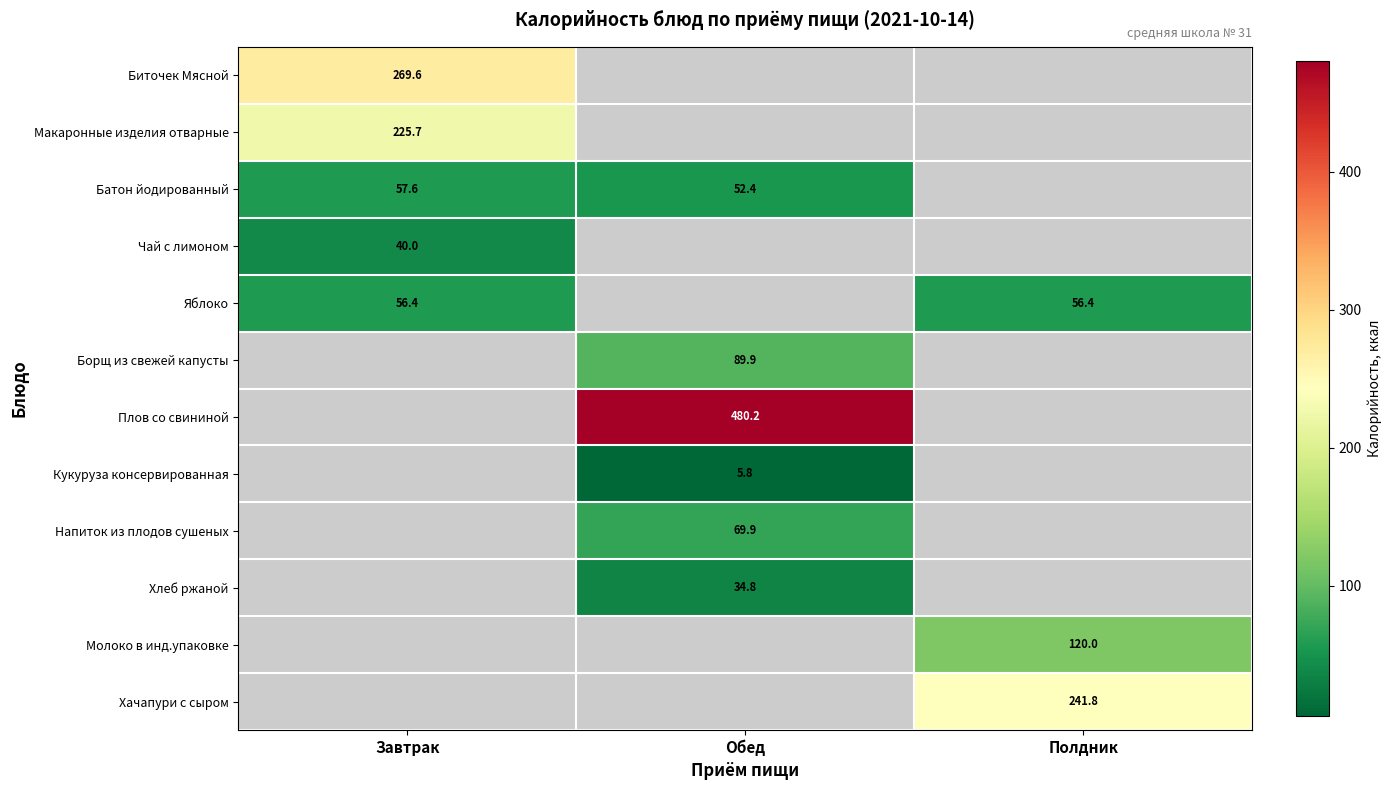

Is it true that Макаронные изделия отварные equals 225.7 at Завтрак?

True